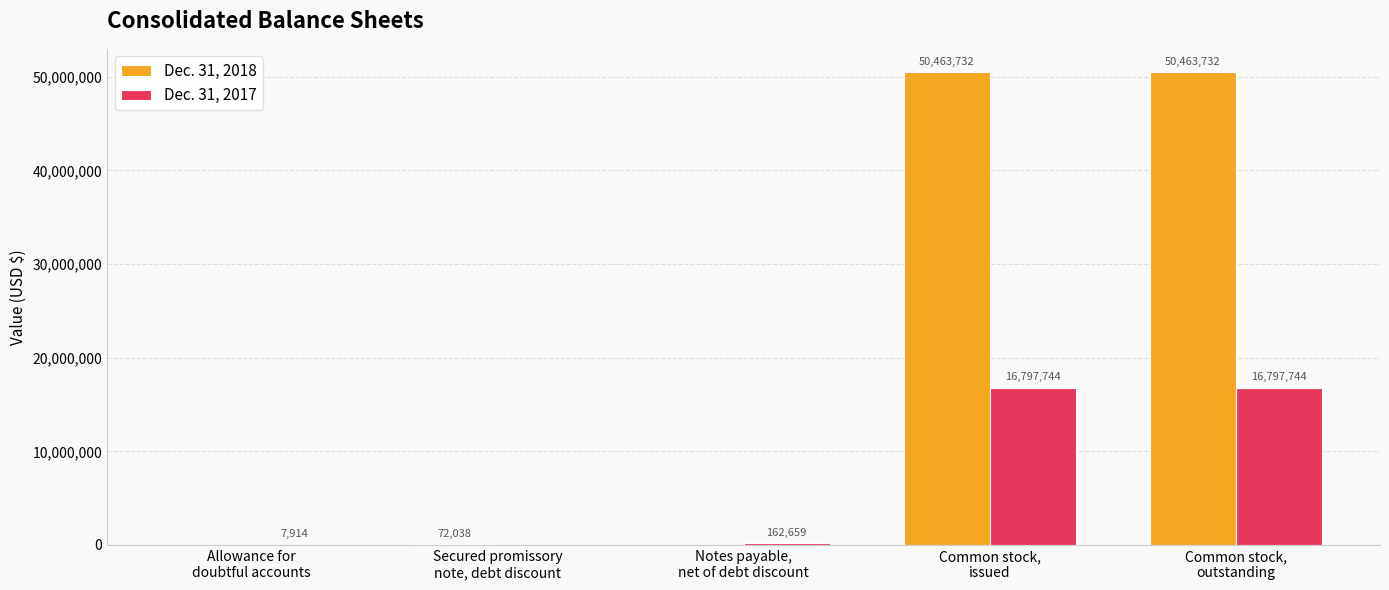

What is the sum of all Dec. 31, 2018 values?

100999502